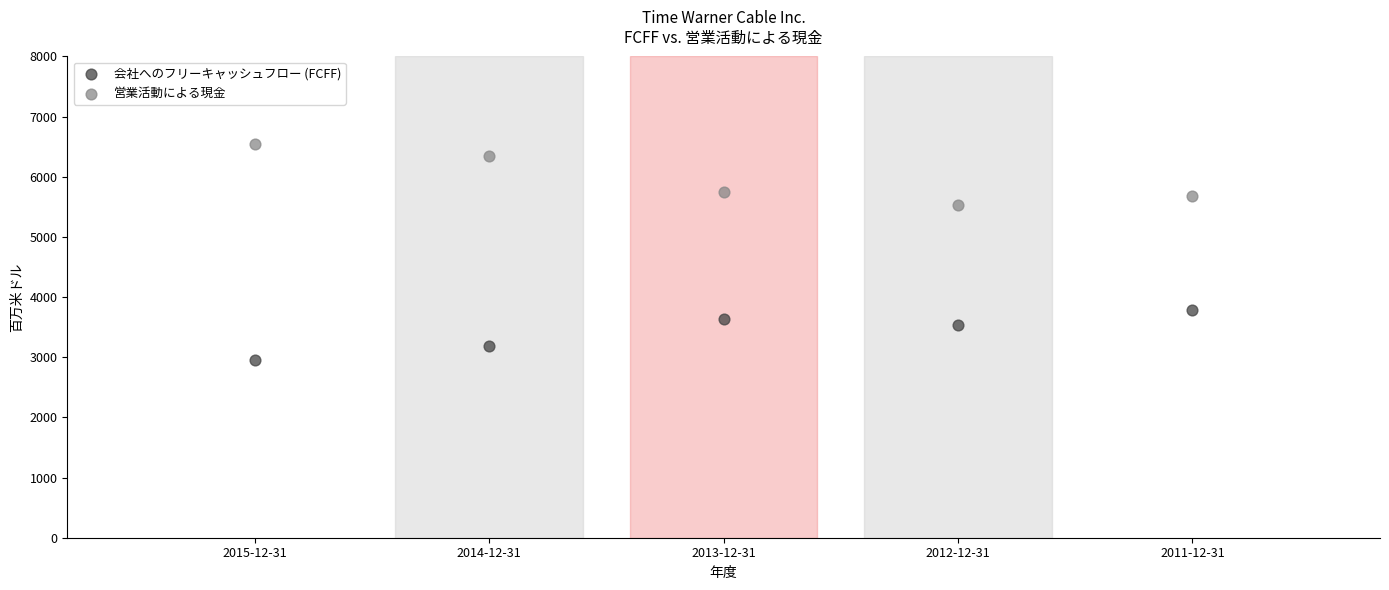

Across all data points, what is the range of X values (max minus min)?

4